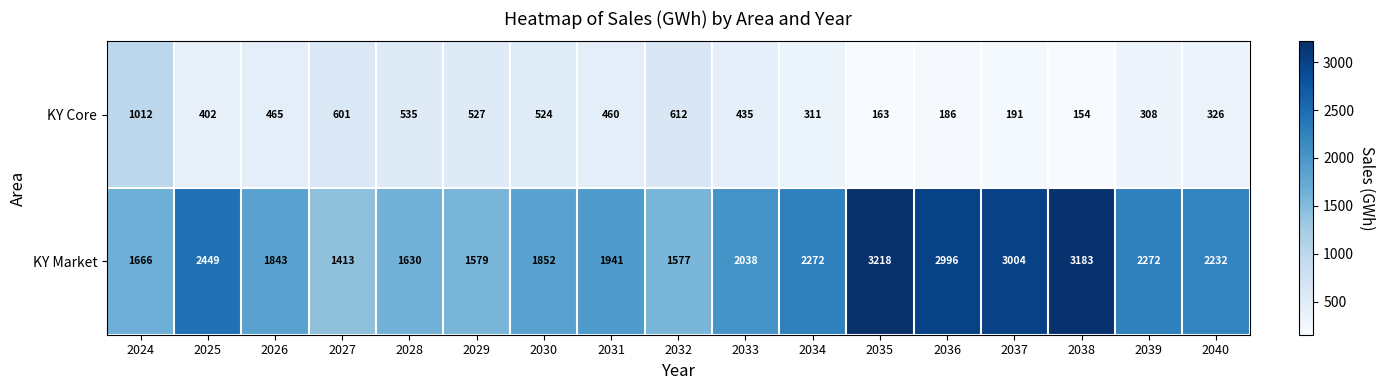

At how many categories does at least one series exceed 2703?

4